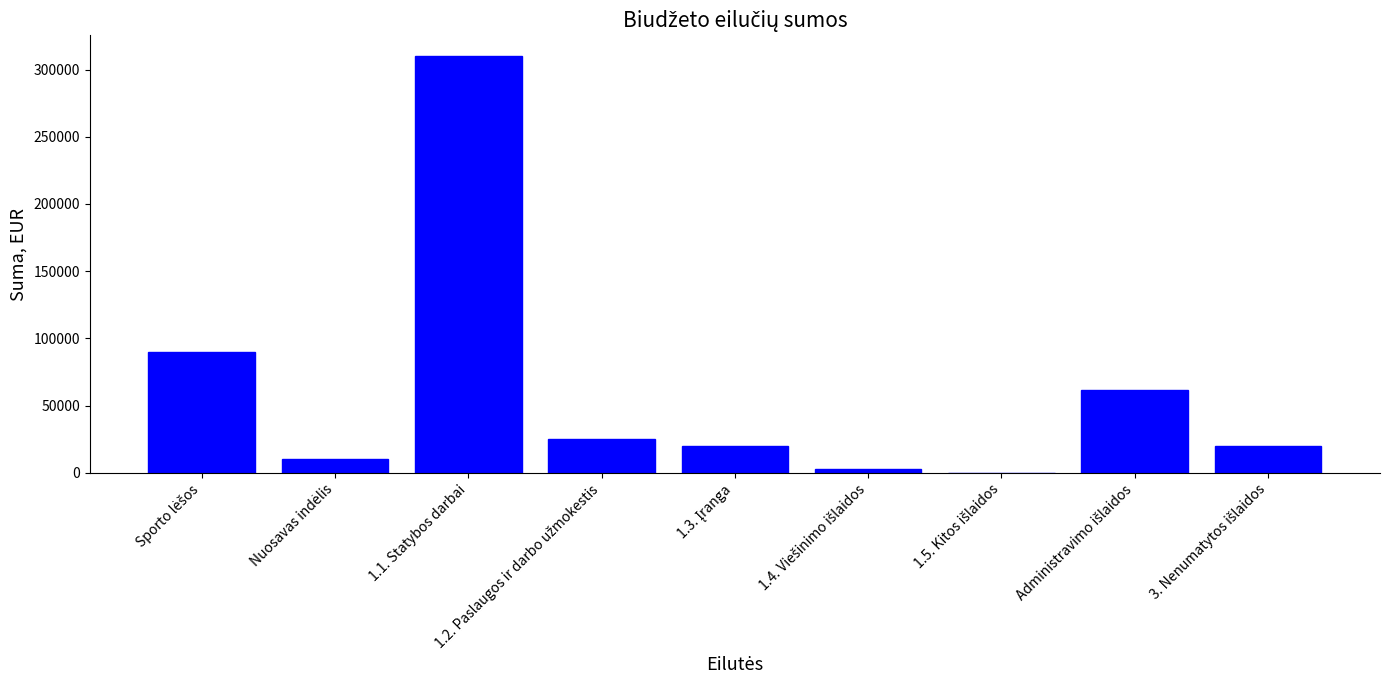

How many values are above zero?

8